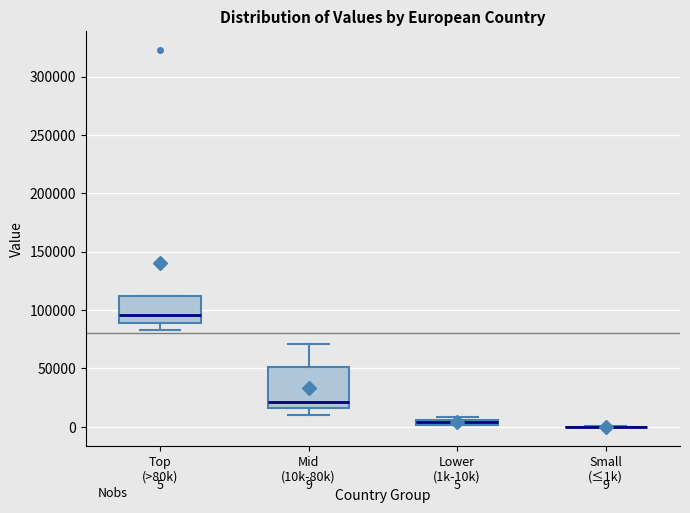

Comparing the boxes themselves (not the whiskers), which one is the tallest?

Mid (10k-80k)